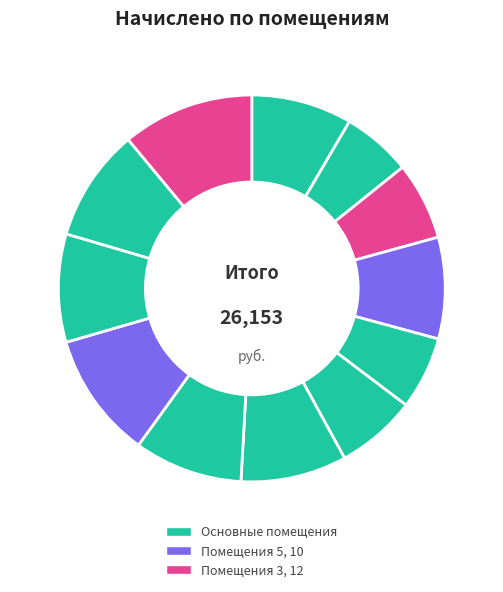

Which category has the smallest portion of the pie?

2